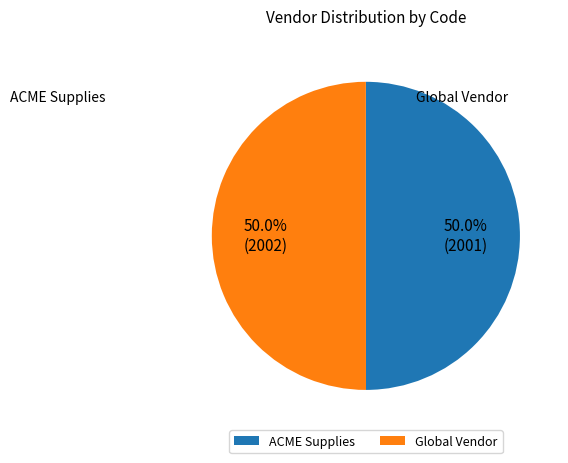

What is the smallest slice in the pie chart?

ACME Supplies